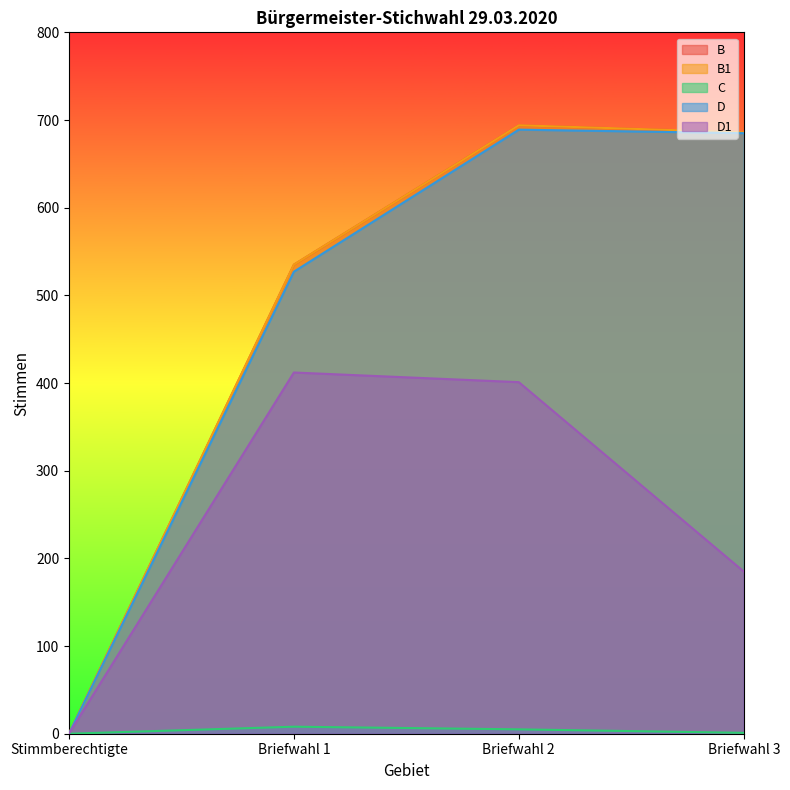

What is the total value across all series at Briefwahl 3?

2243